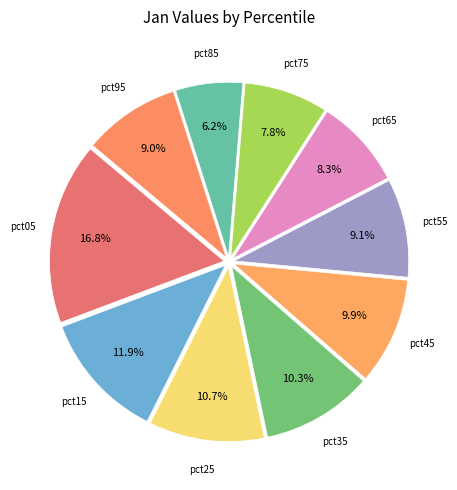

How many segments does this pie chart have?

10